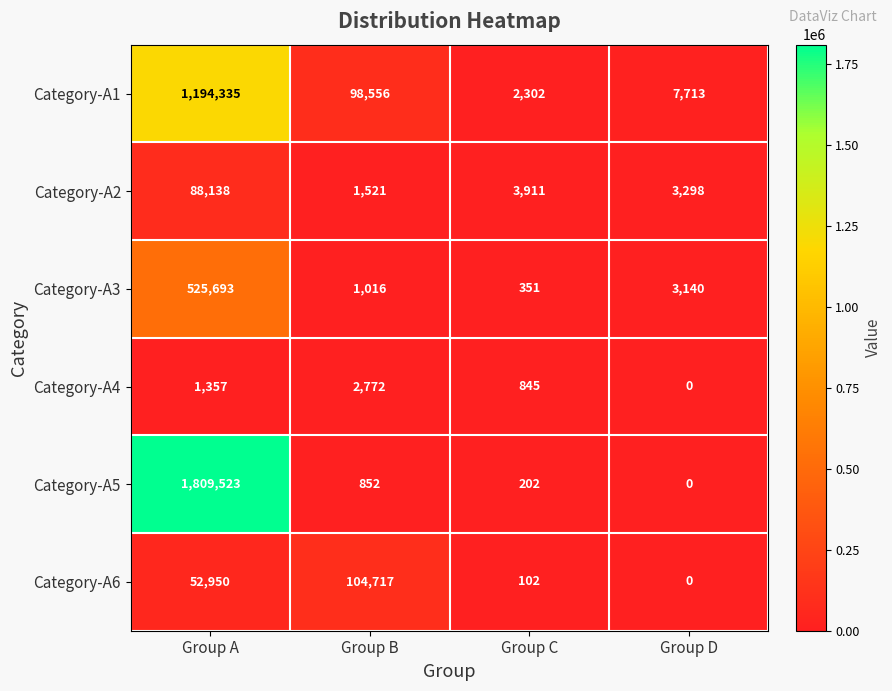

What is the total value across all series at Group B?

209434